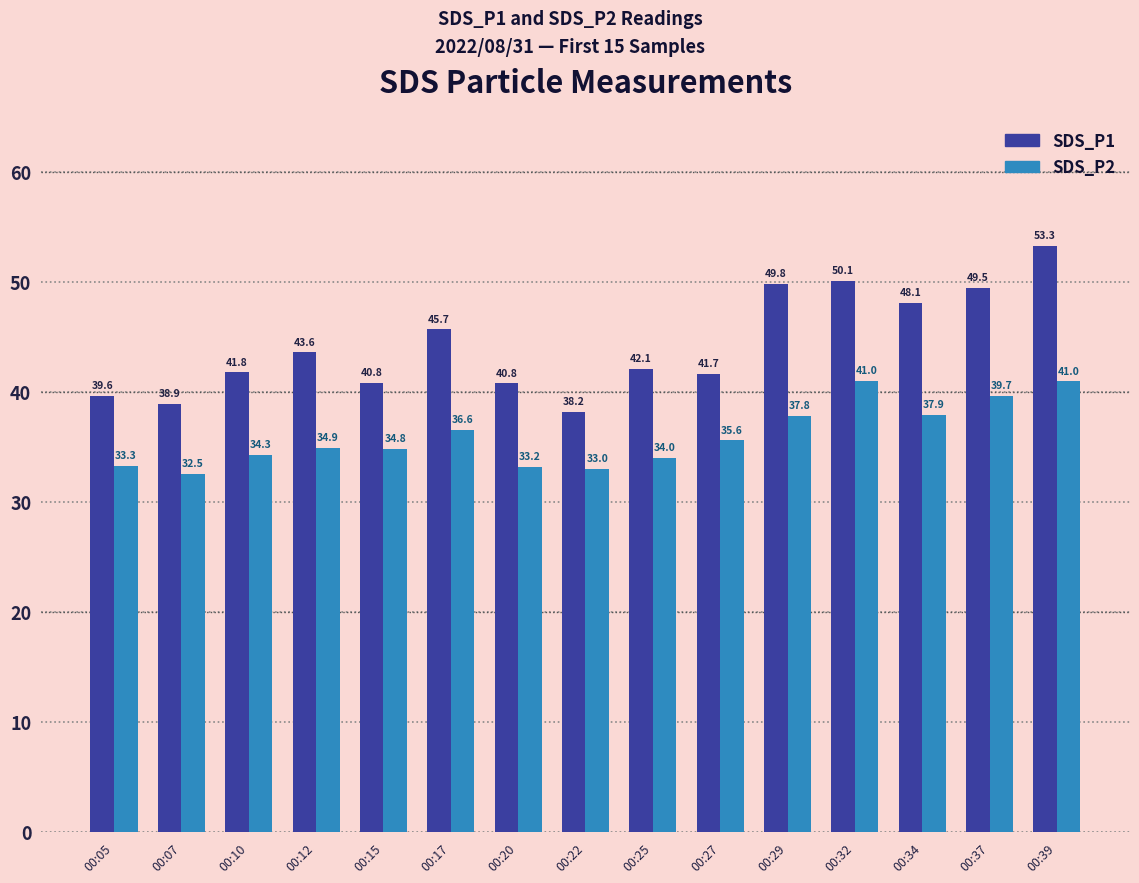

How many data points in SDS_P2 are less than 34?

4